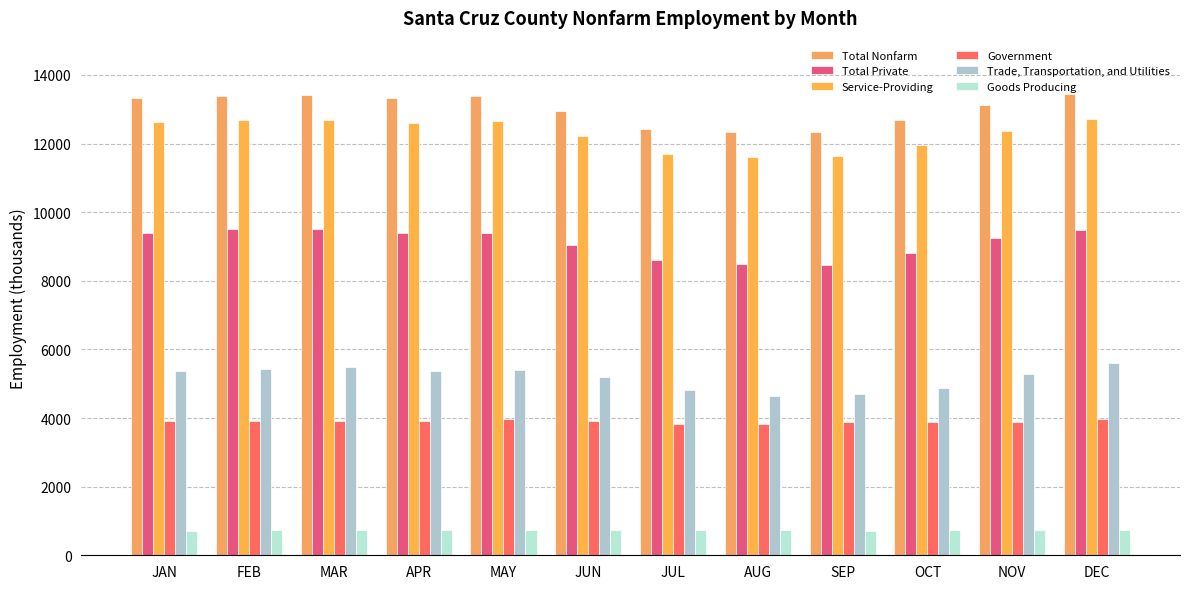

How many bars are there in total?

72